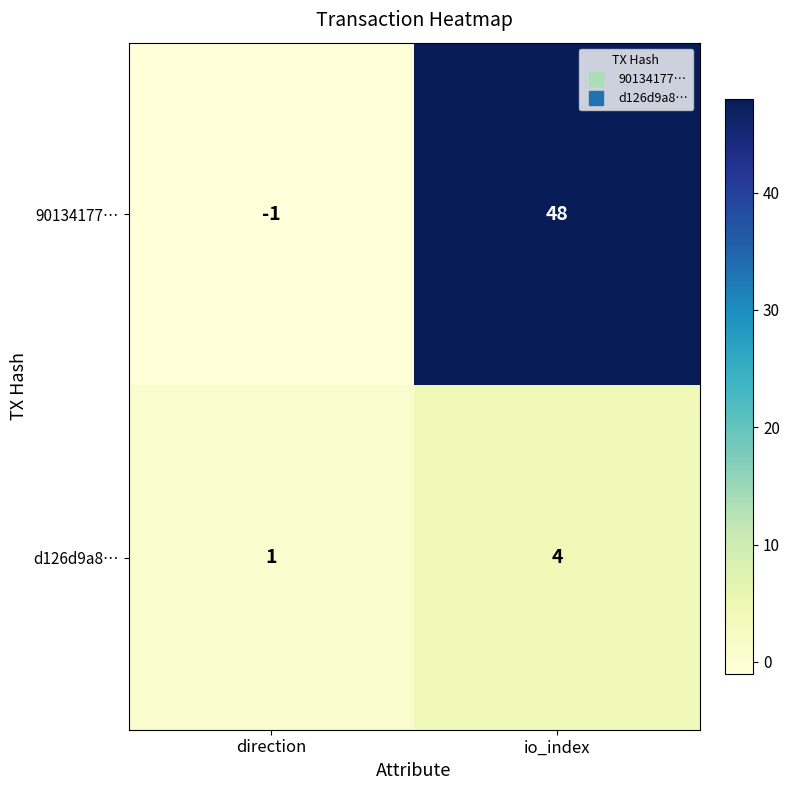

What is the difference between the d126d9a8… values at direction and io_index?

3